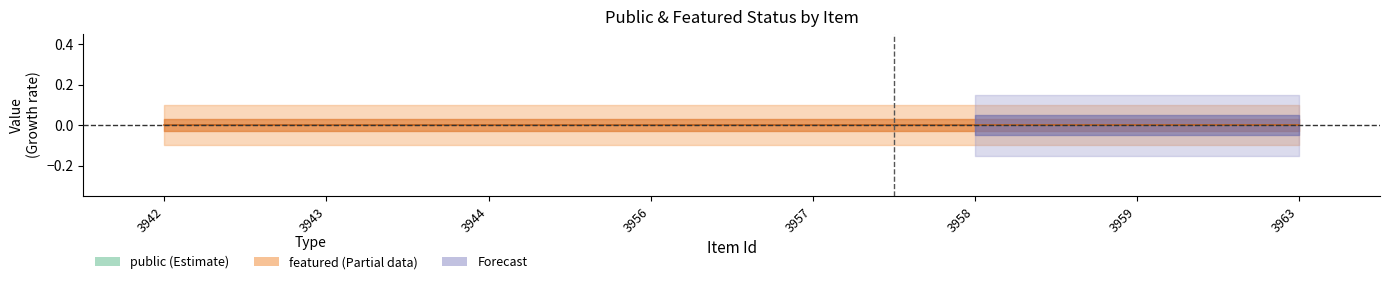

True or false: public has more than 2 interior local peaks.

False